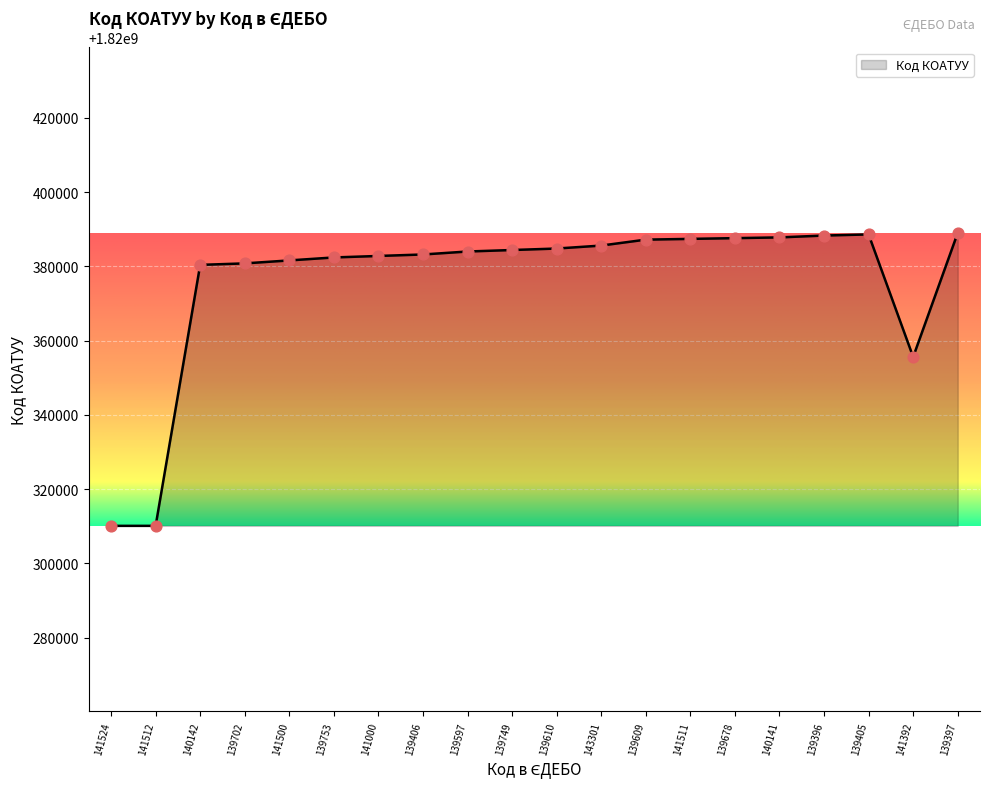

What is the ratio of the value at 141512 to the value at 139406?

1.0